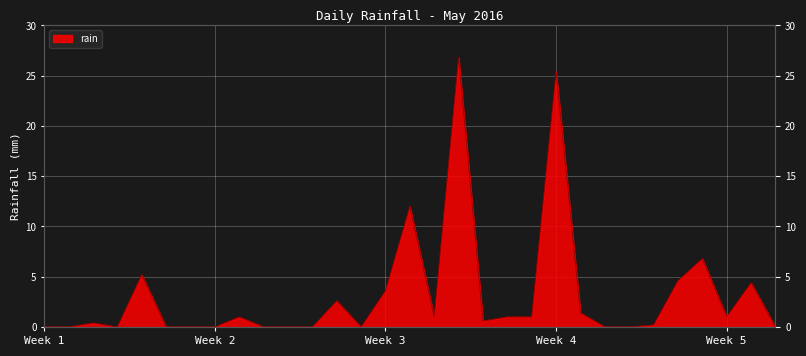

True or false: there are more than 2 points higher than both neighbors.

True